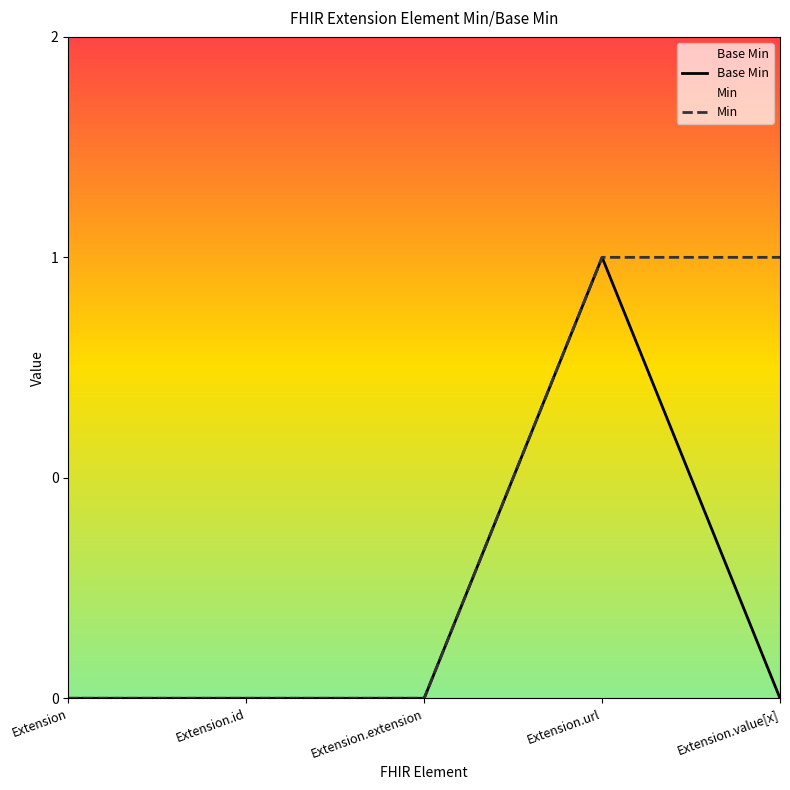

Rank the series by their maximum value, from lowest to highest.

Base Min, Min